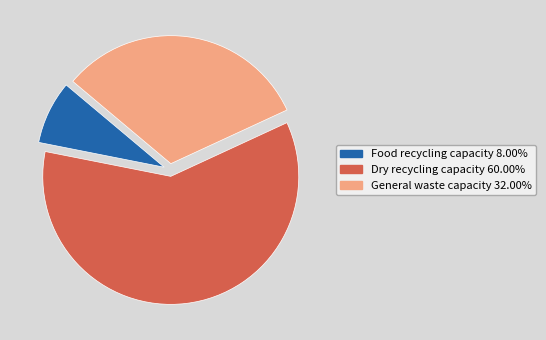

Combined, do Dry recycling capacity 60.00% and Food recycling capacity 8.00% account for over 50%?

Yes